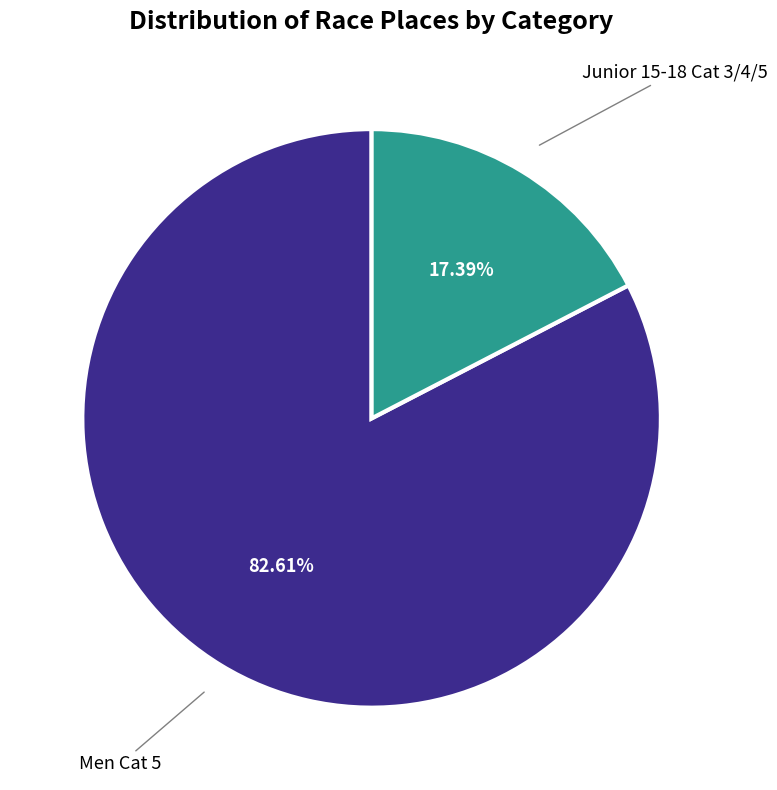

True or false: Men Cat 5 accounts for 83% of the total.

True